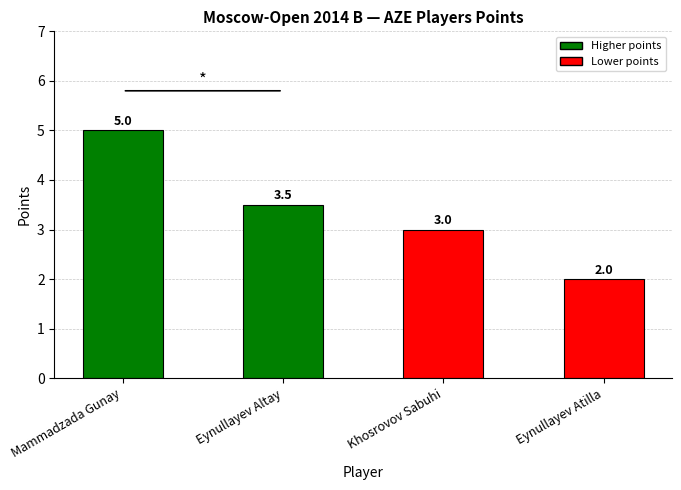

What is the label of the 3rd bar from the right?

Eynullayev Altay